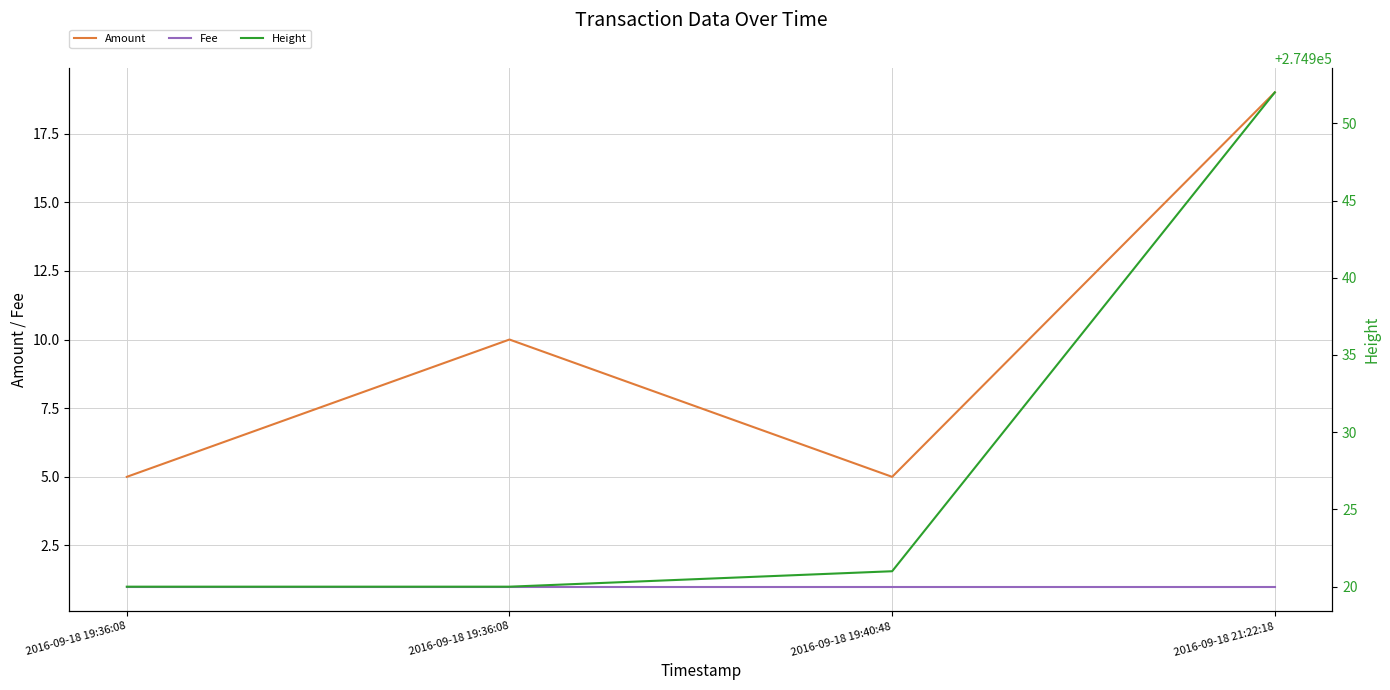

At which label does Amount reach its minimum?

2016-09-18 19:36:08